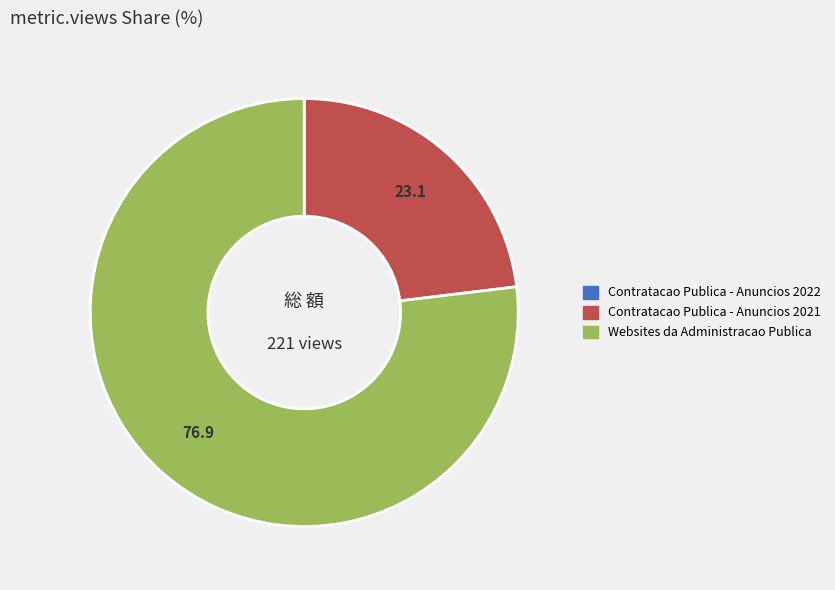

Count the number of slices in the pie.

2